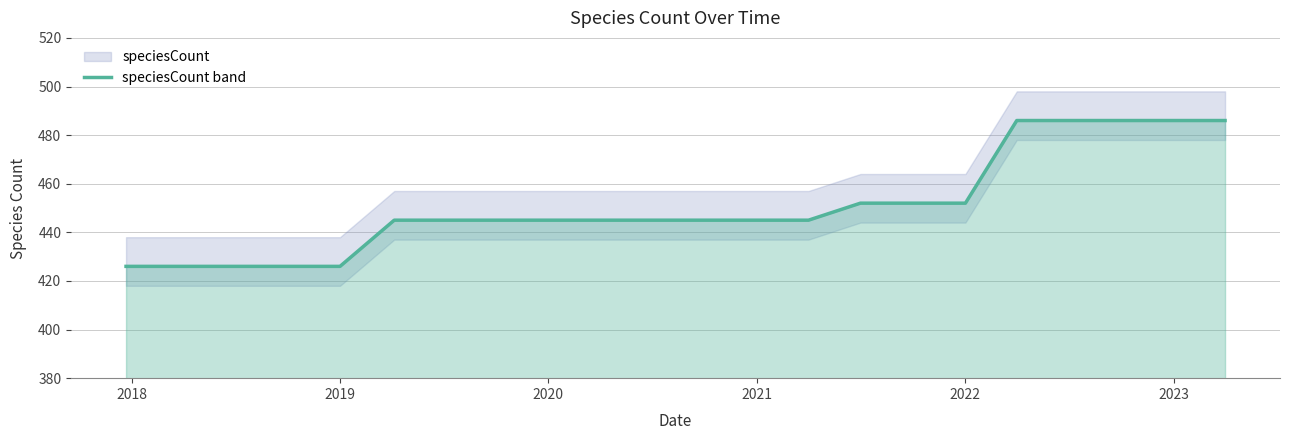

What is the minimum value shown in the chart?

426